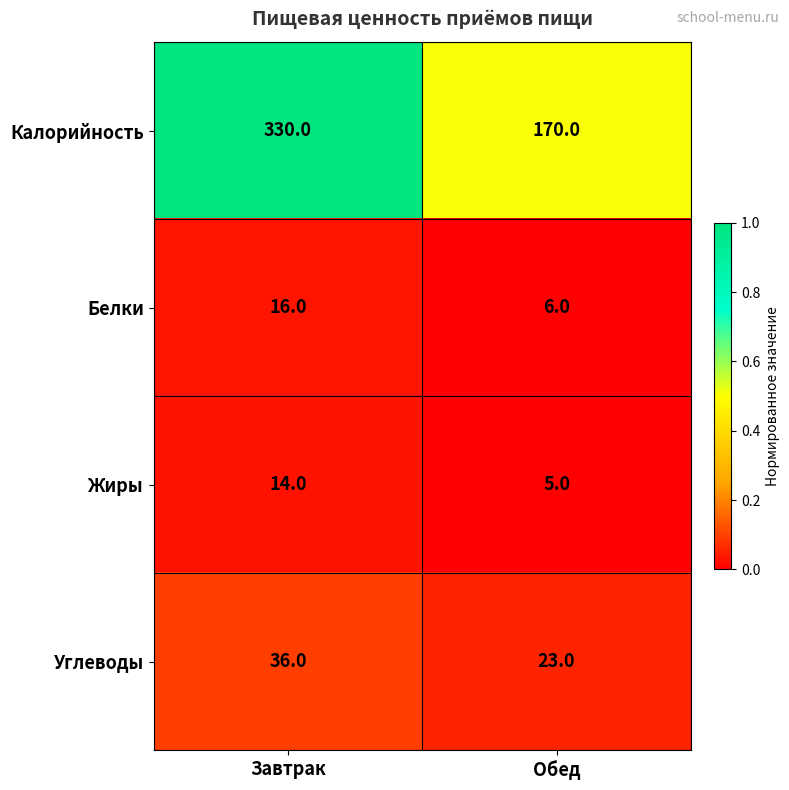

How many distinct data groups are displayed?

4